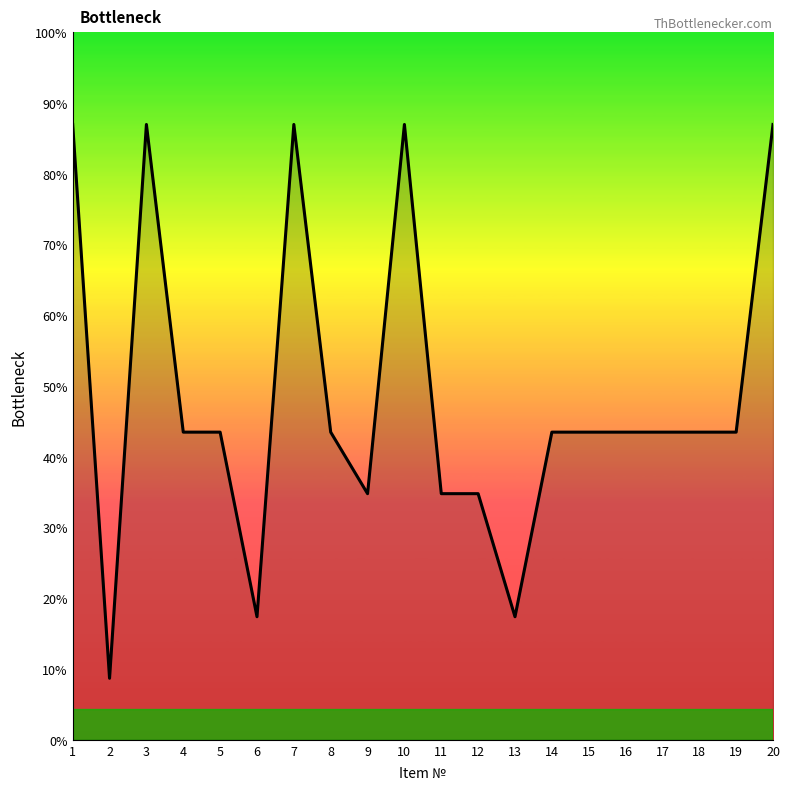

List the labels in order of value, smallest first.

2, 6, 13, 9, 11, 12, 4, 5, 8, 14, 15, 16, 17, 18, 19, 1, 3, 7, 10, 20